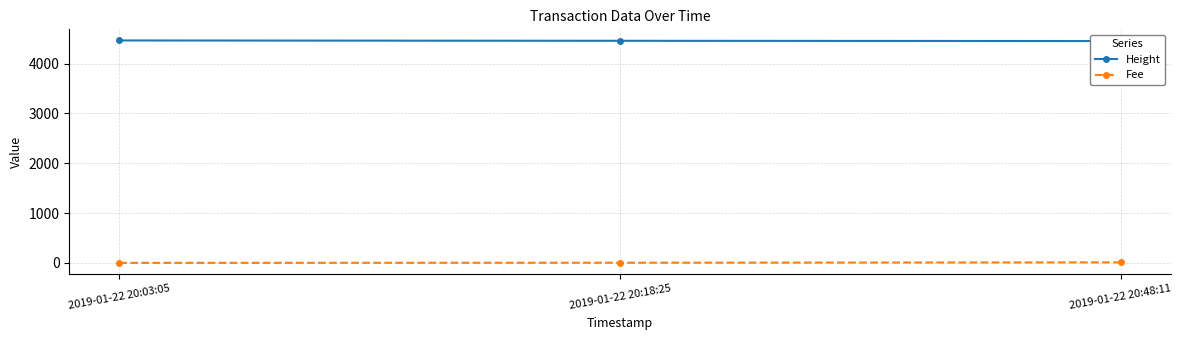

At which label does Height first exceed 4456?

2019-01-22 20:03:05